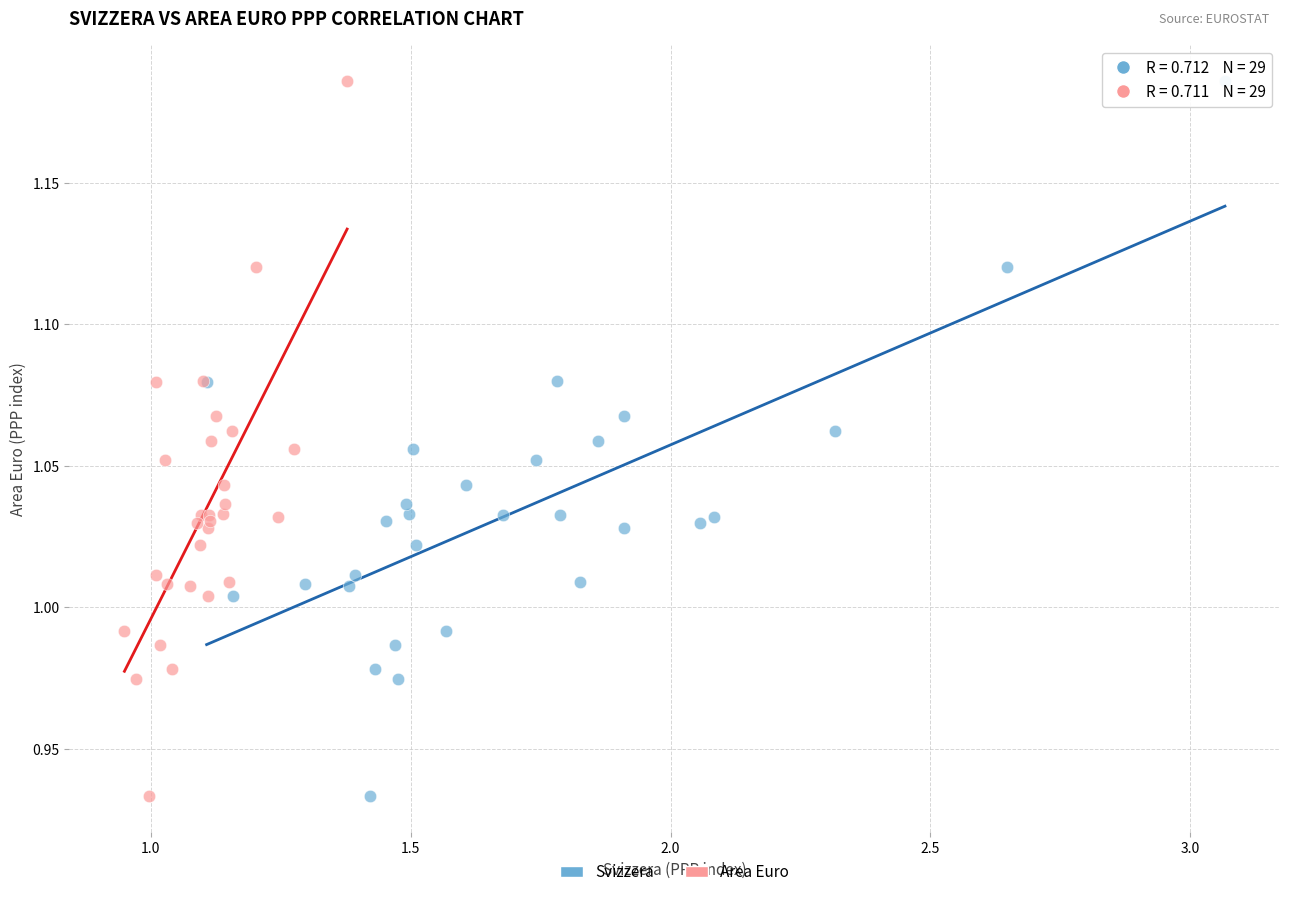

What are all the series names shown in the legend?

Svizzera, Area Euro